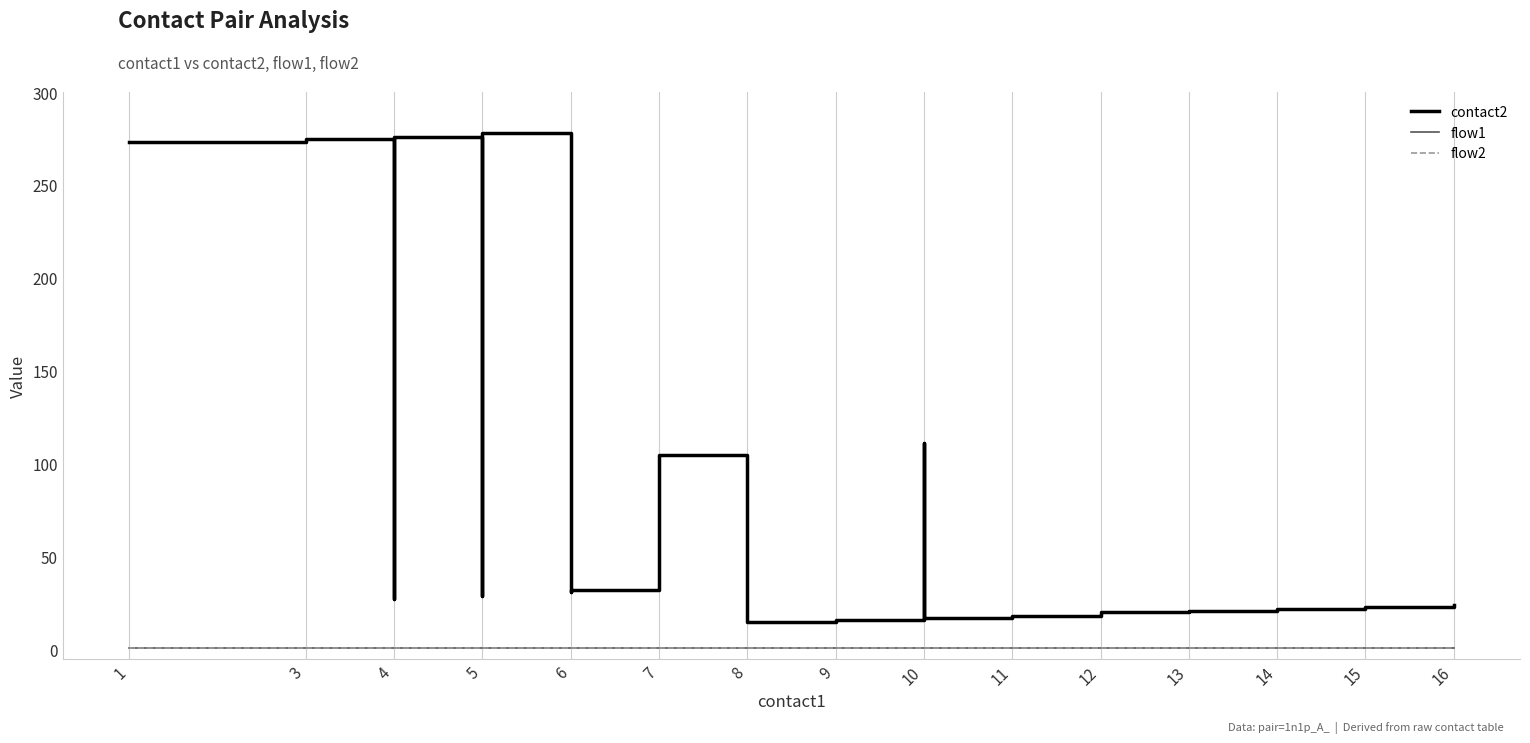

What is the value of the flow1 point at the 12th from the left?

1